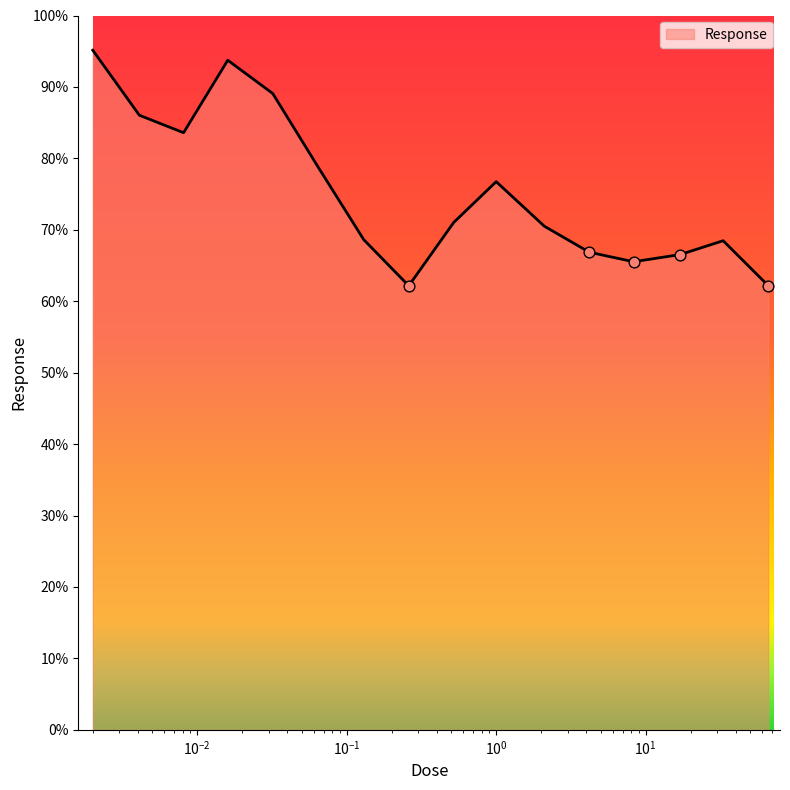

What is the difference between the maximum and minimum values?

33.0